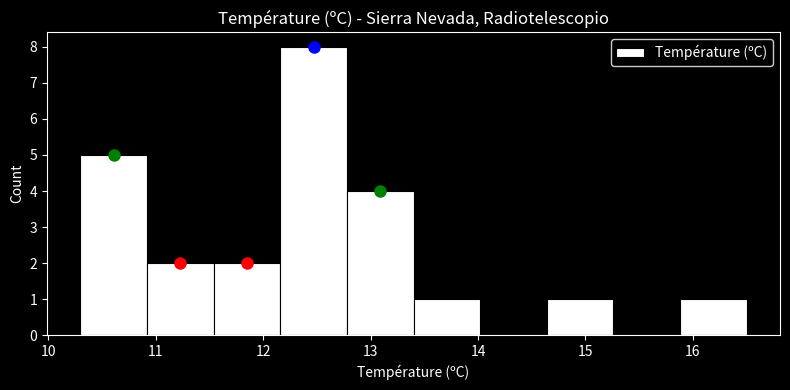

Over which range of the x-axis is the bar tallest?

12.16 to 12.78